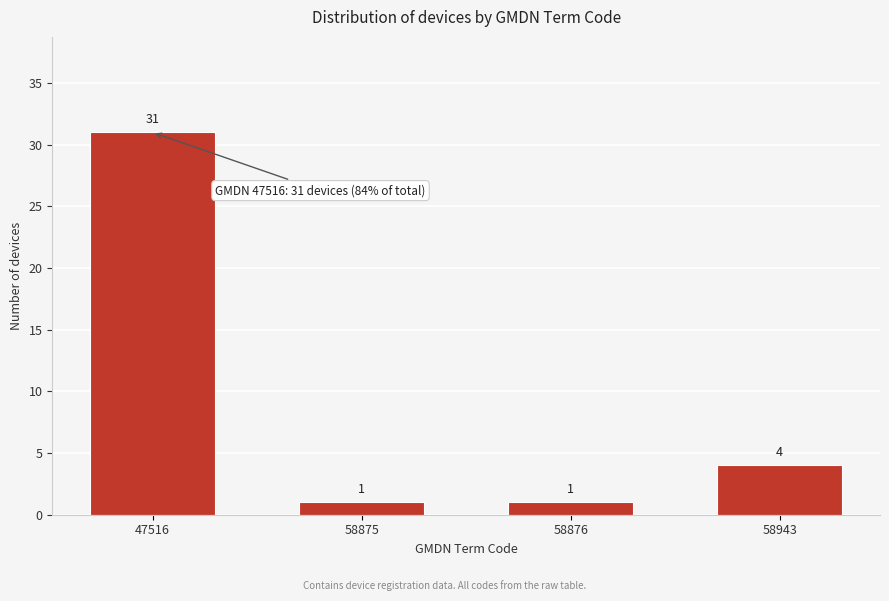

Reading left to right, extract all data points from this chart.

31	1	1	4